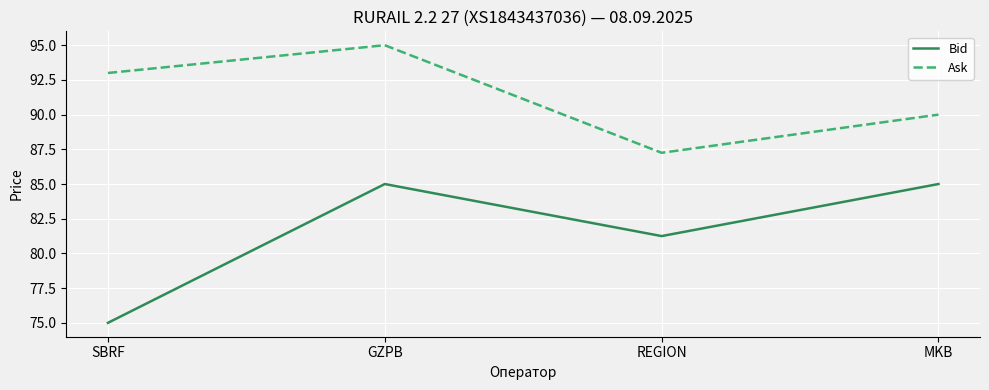

What position from the left is REGION?

3